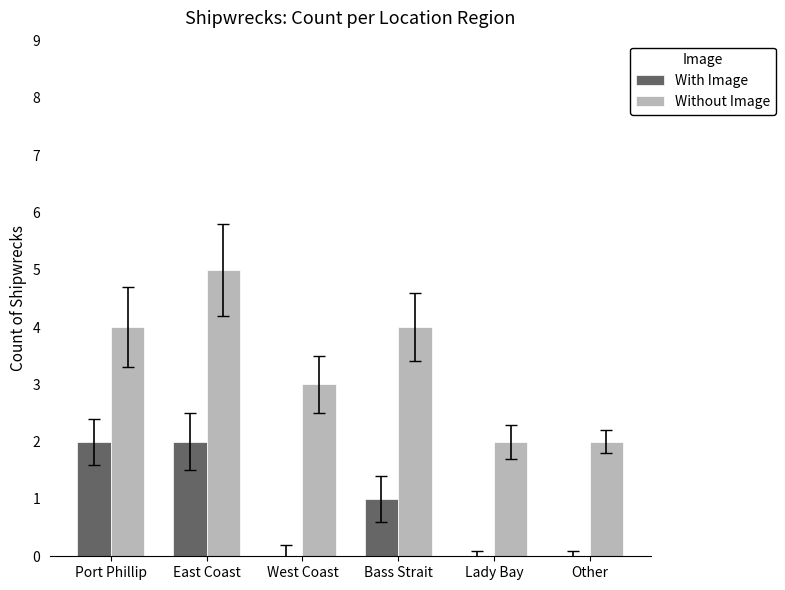

Which series changed the most between West Coast and Other?

Without Image